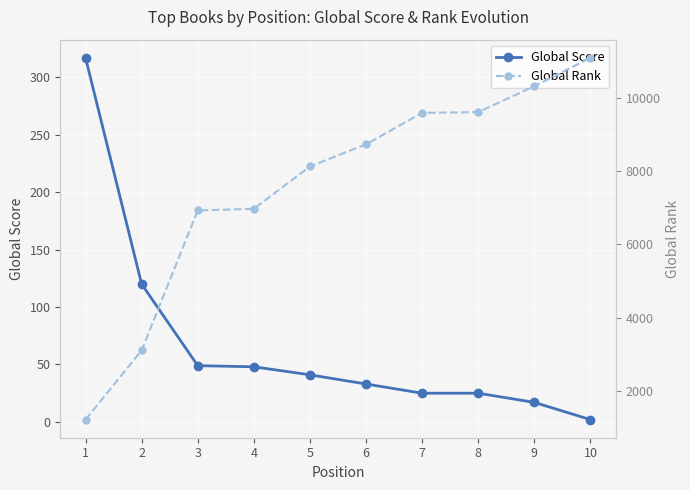

What is the average value of the Global Score series?

68